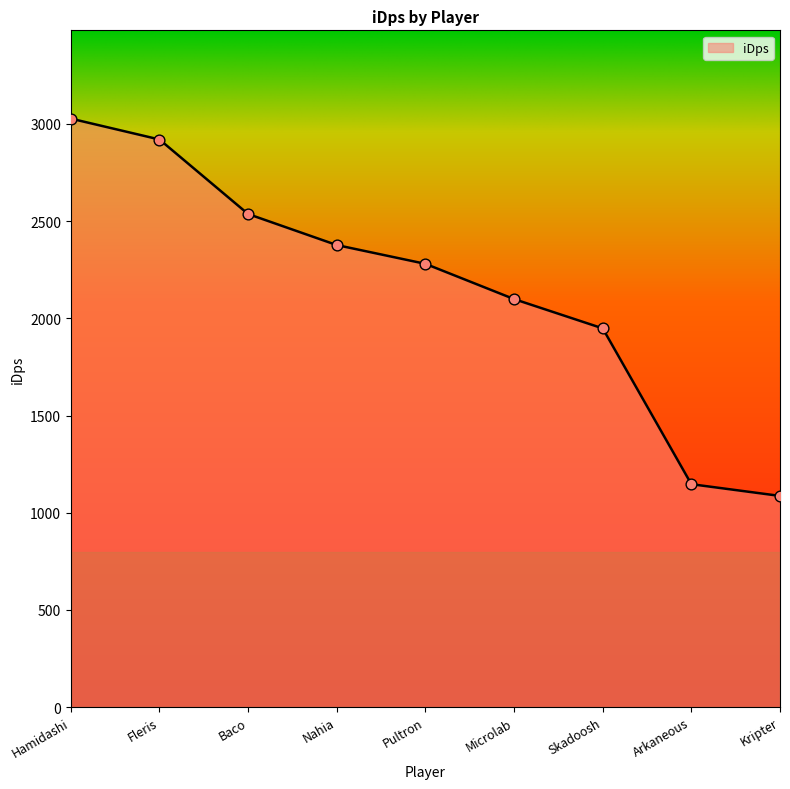

Between Nahia and Arkaneous, which is larger?

Nahia